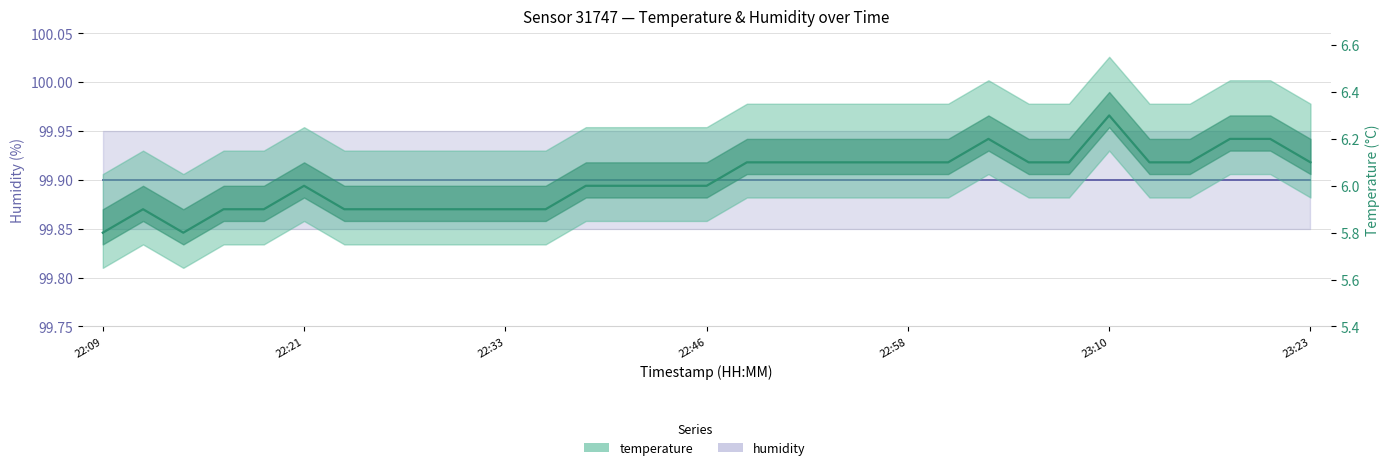

Which category has the lowest value across all series?

22:09